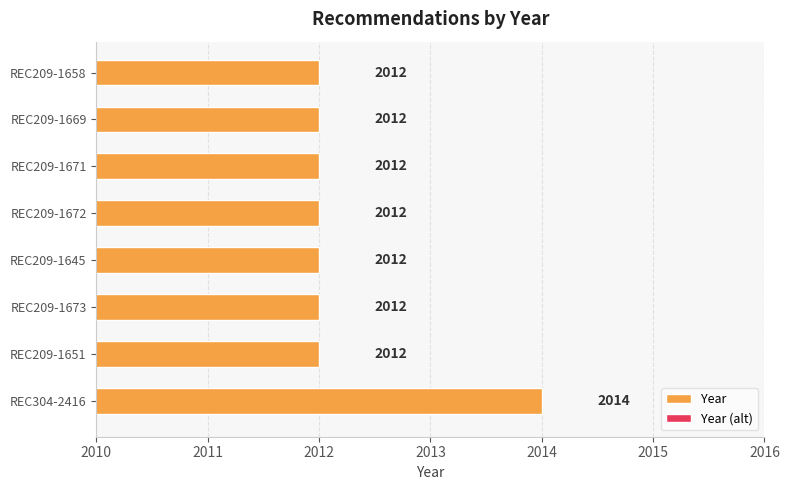

Count the Year values in the range 2012 to 2013.

7